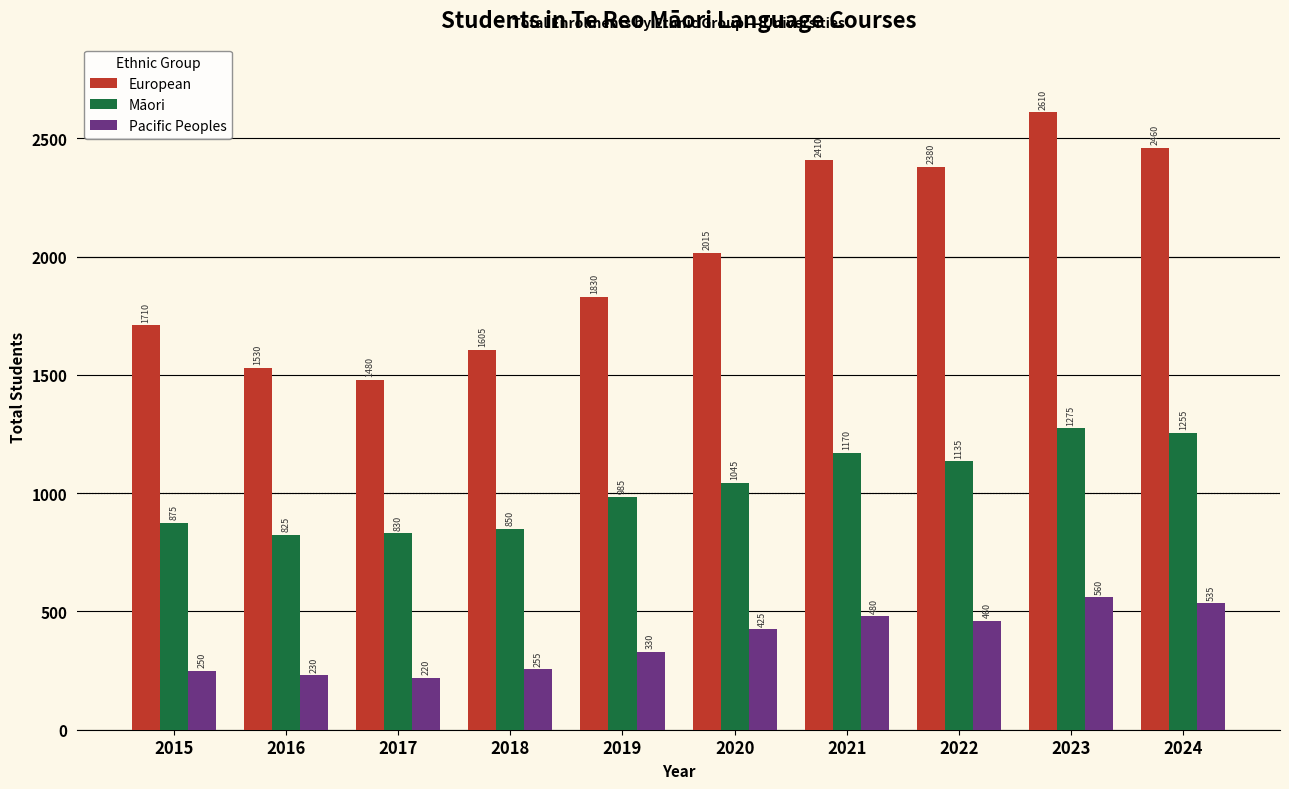

List the series in order of their peak value, highest first.

European, Māori, Pacific Peoples